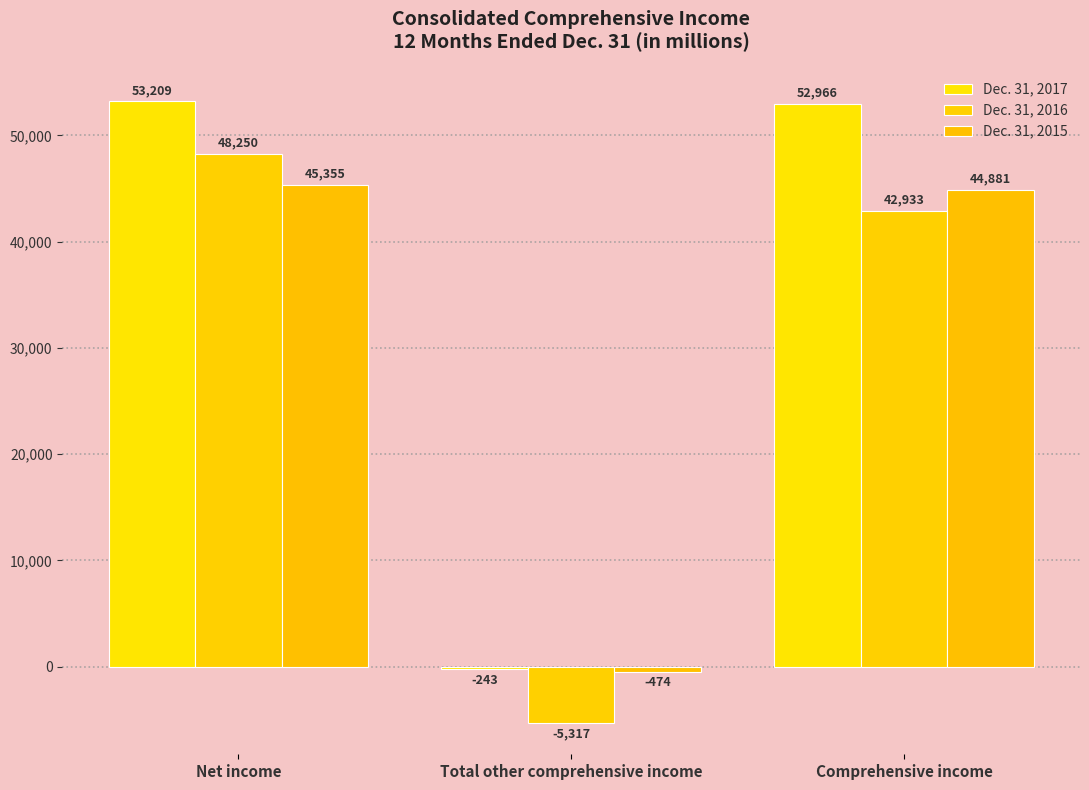

Is it true that Dec. 31, 2016 equals 25404 at Comprehensive income?

False